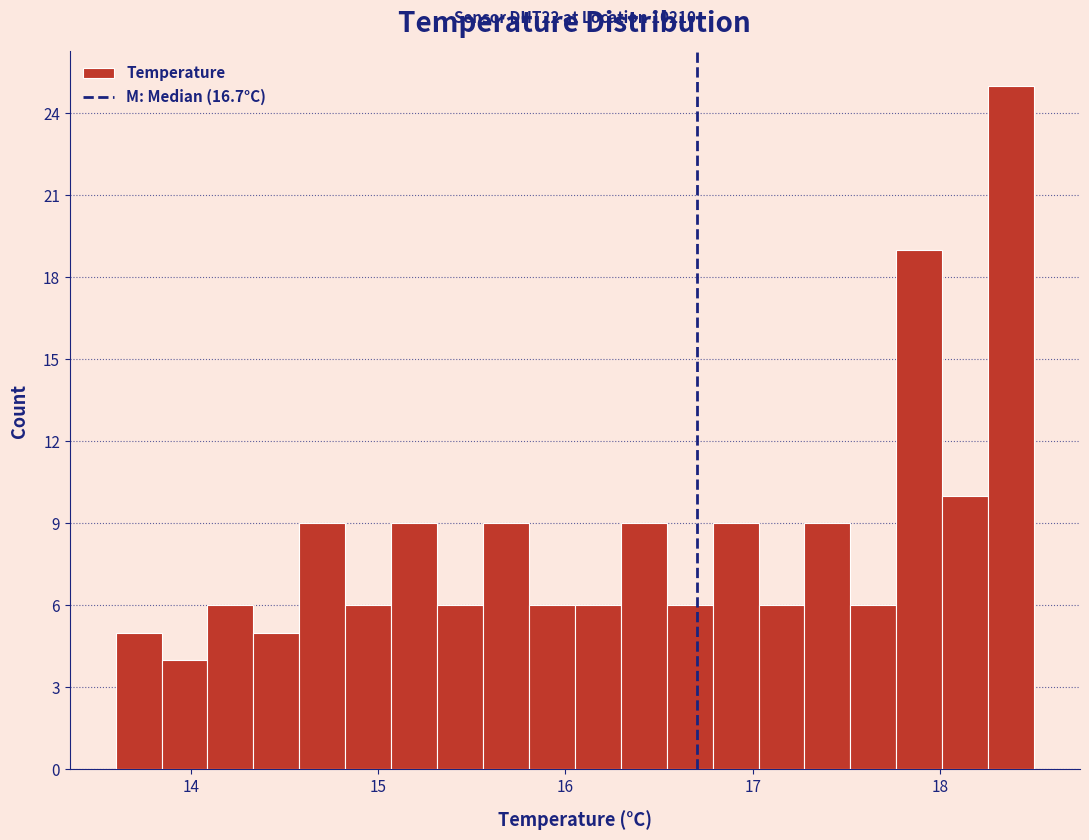

Around what value on the x-axis is the tallest bar? Give the approximate position of its centre, as read against the axis.

18.4